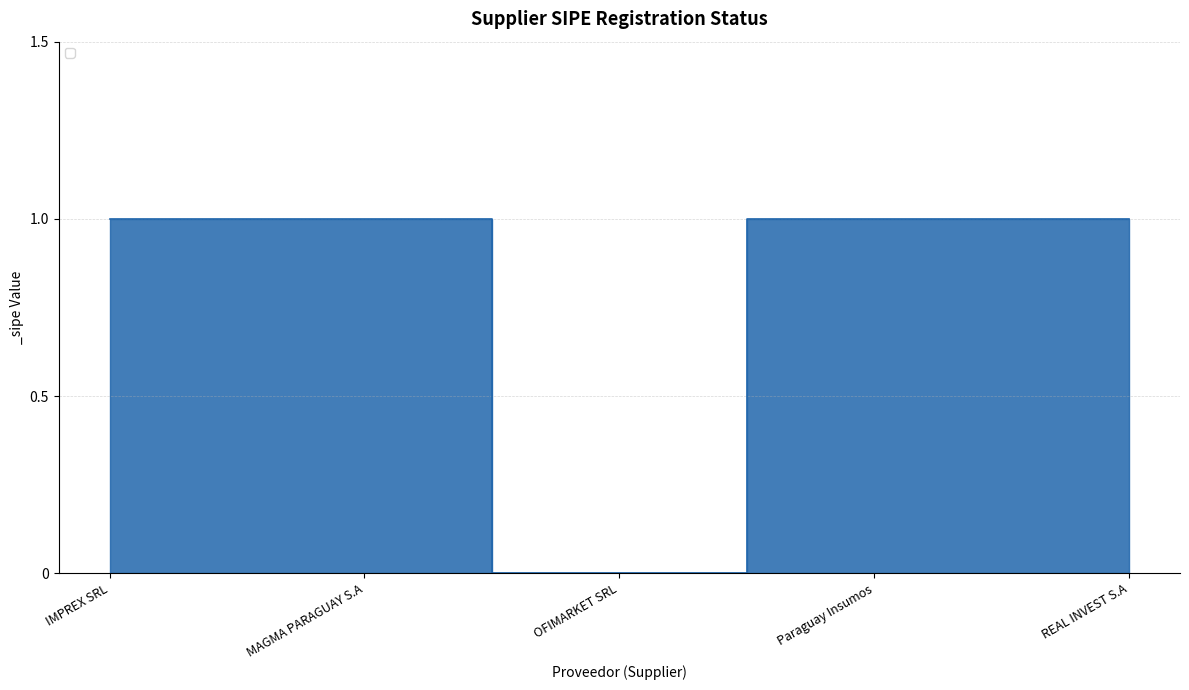

Read the value at IMPREX SRL.

1